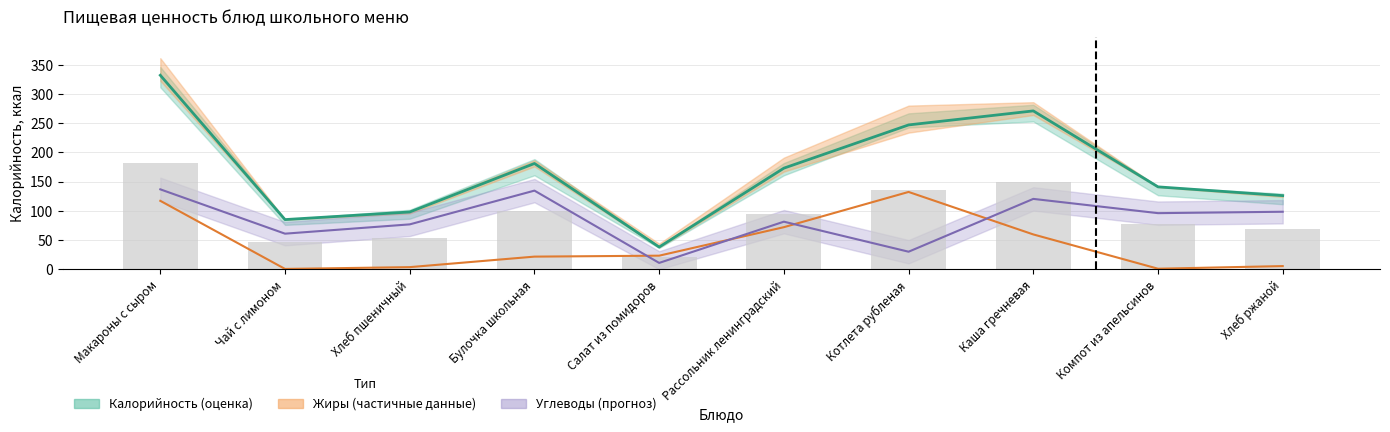

What is the difference between the Жиры values at Хлеб пшеничный and Булочка школьная?

18.0